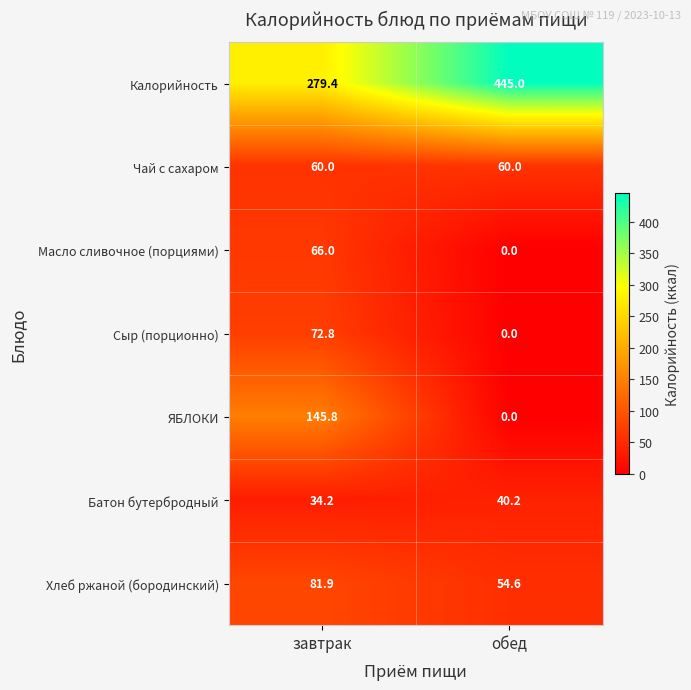

True or false: ЯБЛОКИ has a value of 90.3 at завтрак.

False